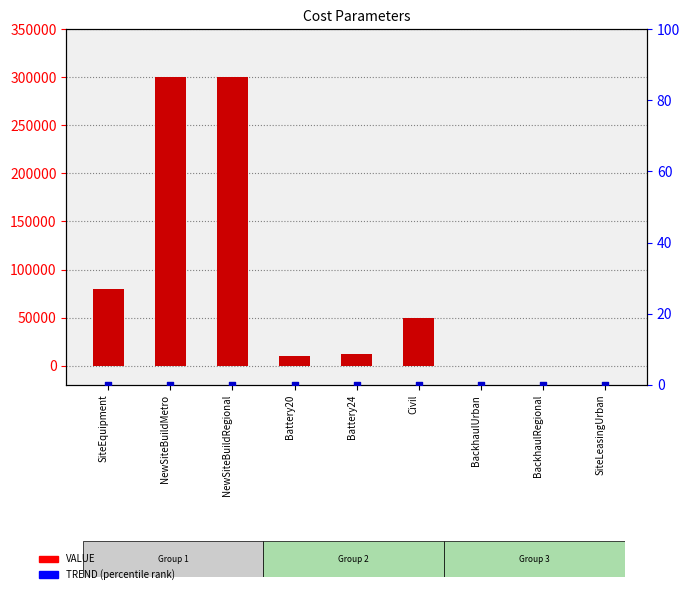

Which series contains the lowest Y value?

VALUE